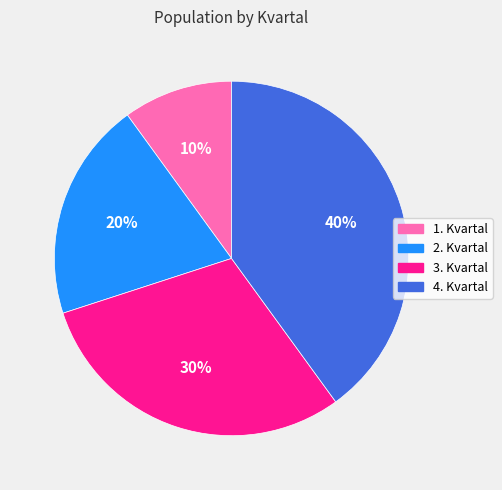

Count the number of slices in the pie.

4